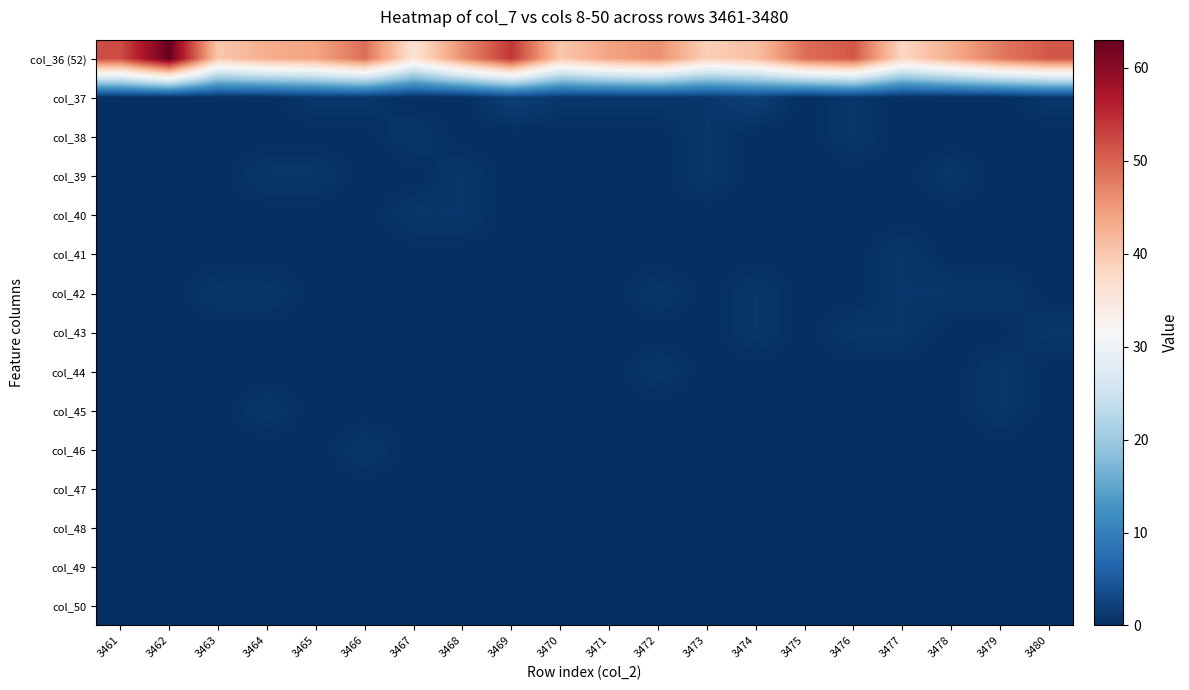

How many series are shown in this chart?

15